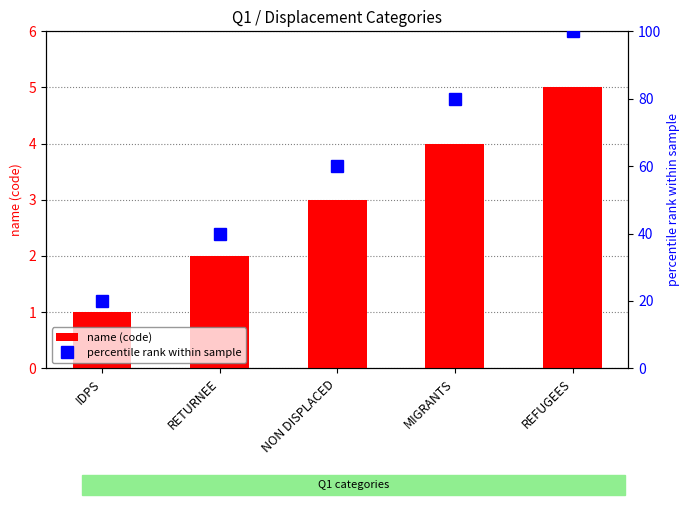

Which category has the lowest value in the name (code) series?

IDPS